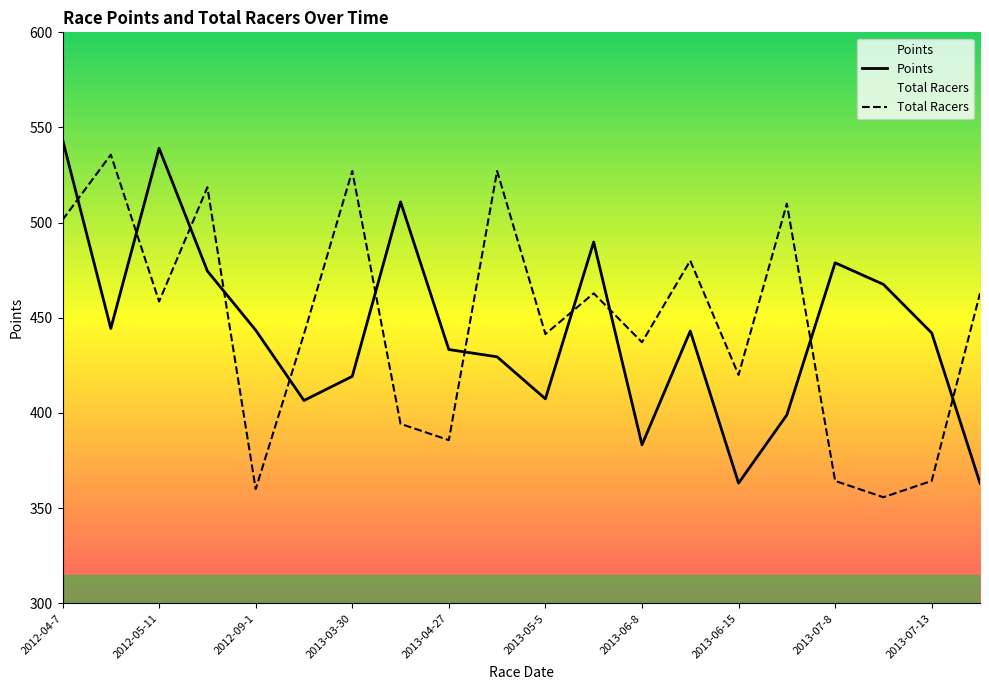

In Total Racers, how many points are lower than both neighbors (excluding endpoints)?

7